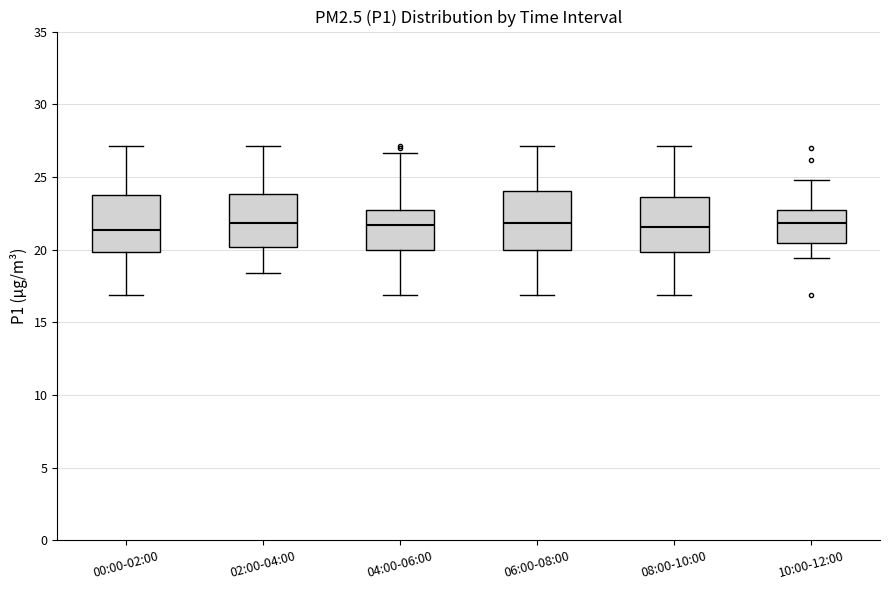

Where does the median line of the box for 02:00-04:00 sit on the y-axis? The values are not printed on the chart, so give them approximately, as read against the axis.

22.0